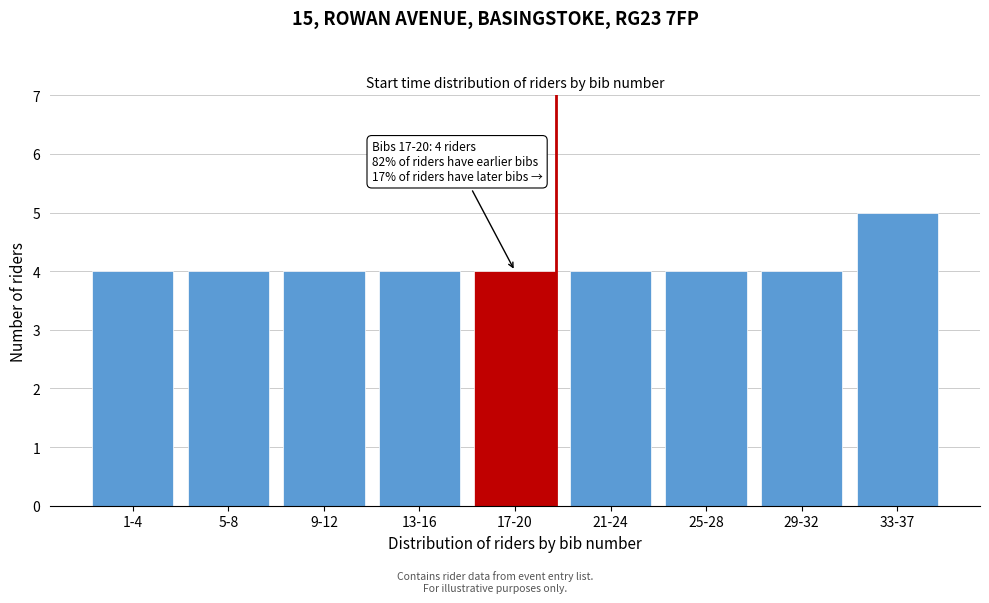

Reading right to left, list all the values displayed in this chart.

33-37=5	29-32=4	25-28=4	21-24=4	17-20=4	13-16=4	9-12=4	5-8=4	1-4=4